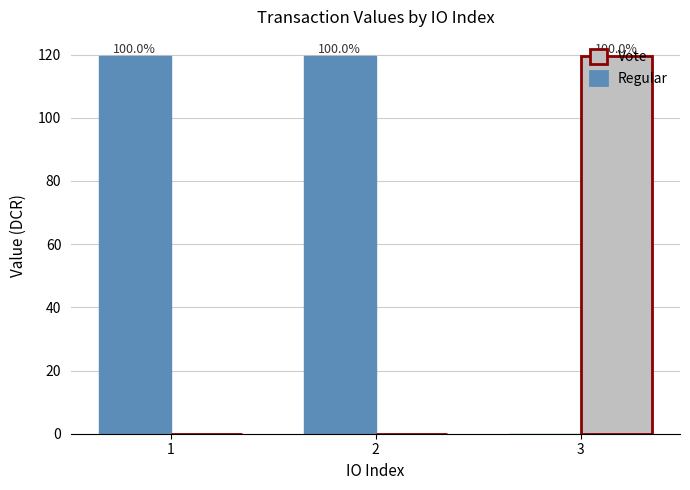

At 2, list the series in order from smallest to largest.

Vote, Regular